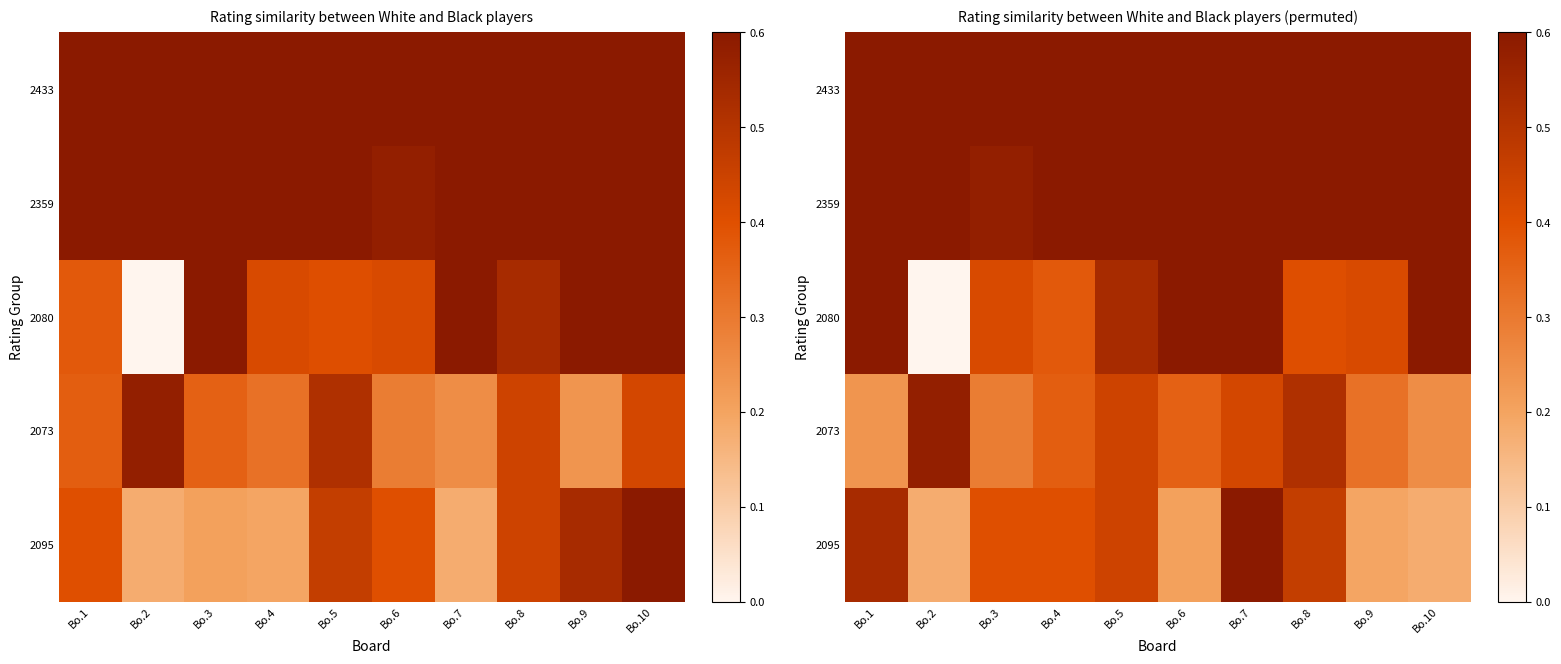

Which series has the largest range (max minus min)?

2080